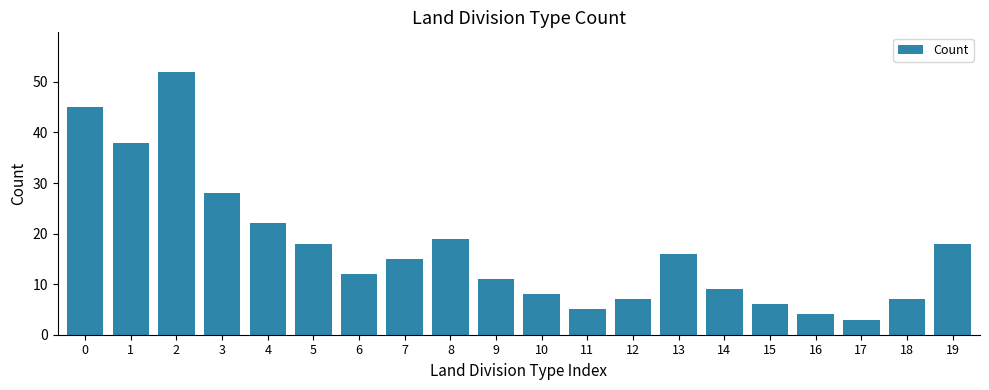

Reading left to right, list all the values displayed in this chart.

0=45	1=38	2=52	3=28	4=22	5=18	6=12	7=15	8=19	9=11	10=8	11=5	12=7	13=16	14=9	15=6	16=4	17=3	18=7	19=18